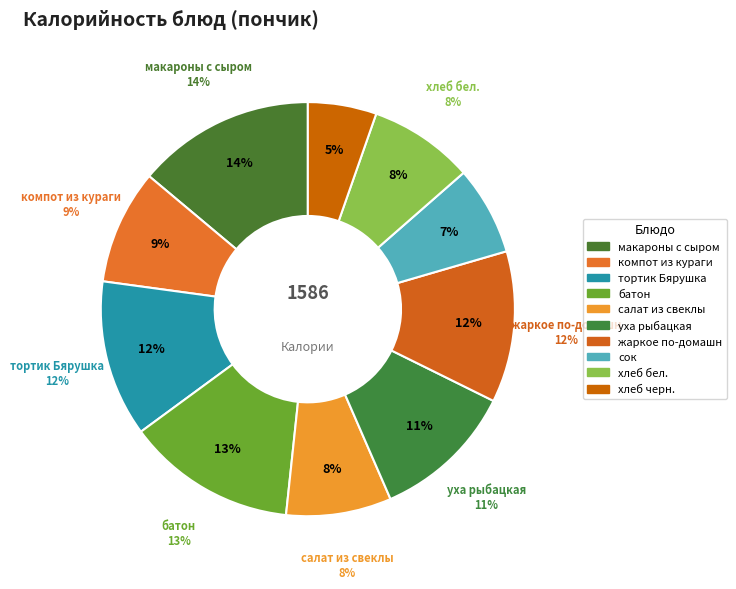

Rank the categories by value from highest to lowest.

макароны с сыром, батон, тортик Бярушка, жаркое по-домашн, уха рыбацкая, компот из кураги, салат из свеклы, хлеб бел., сок, хлеб черн.